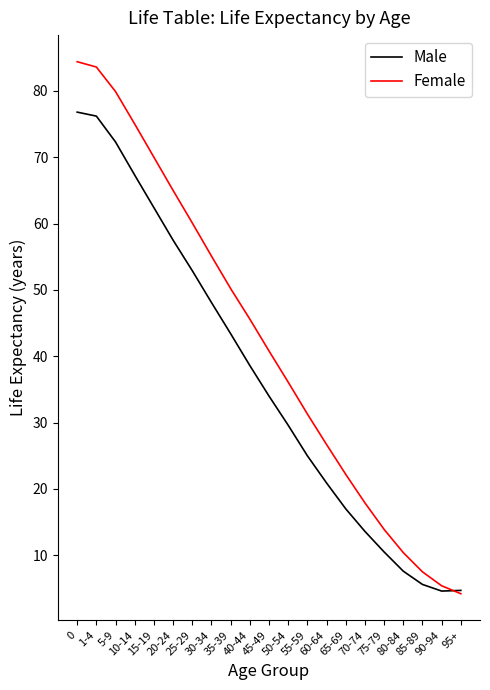

What is the sum of all Female values?

885.3